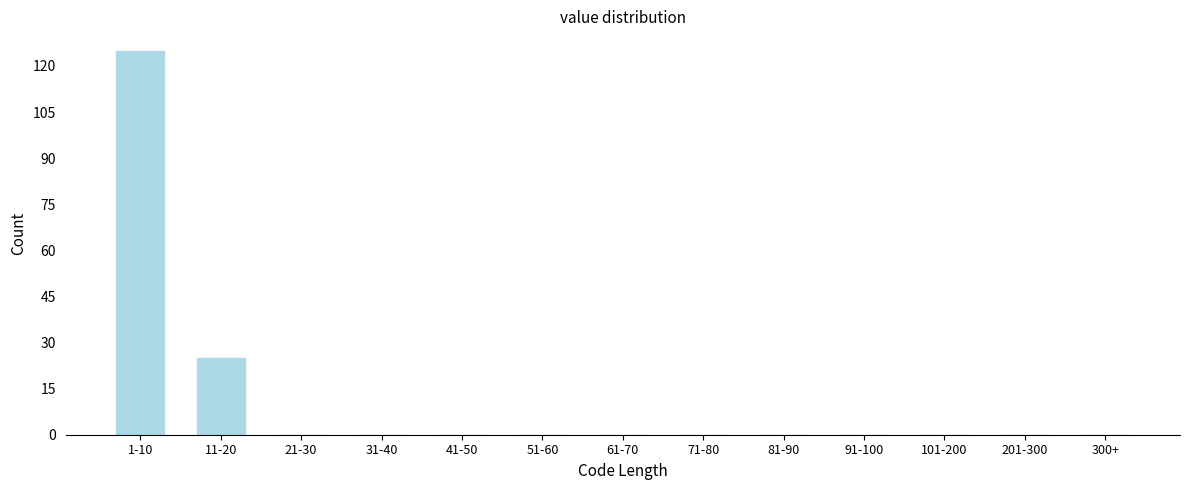

Reading right to left, what are all the values shown in this chart?

300+=0	201-300=0	101-200=0	91-100=0	81-90=0	71-80=0	61-70=0	51-60=0	41-50=0	31-40=0	21-30=0	11-20=25	1-10=125